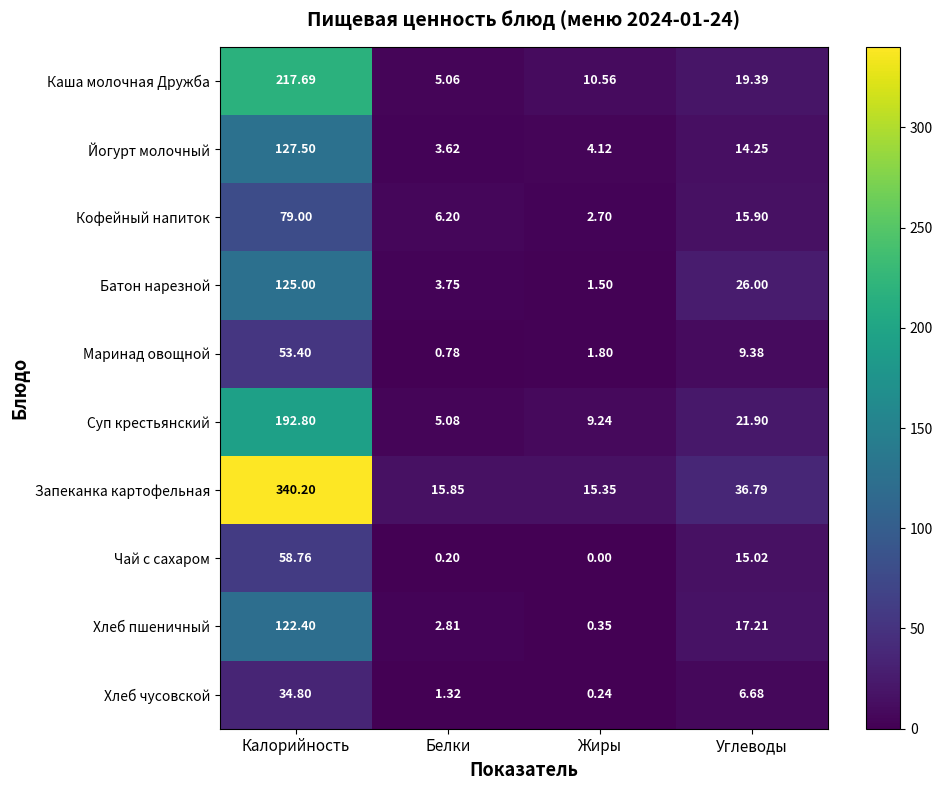

Rank the categories by Маринад овощной value from highest to lowest.

Калорийность, Углеводы, Жиры, Белки